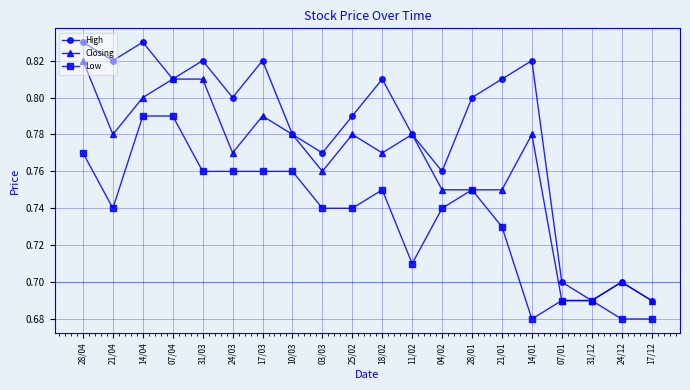

What is the difference between the maximum and second lowest values in the High series?

0.1